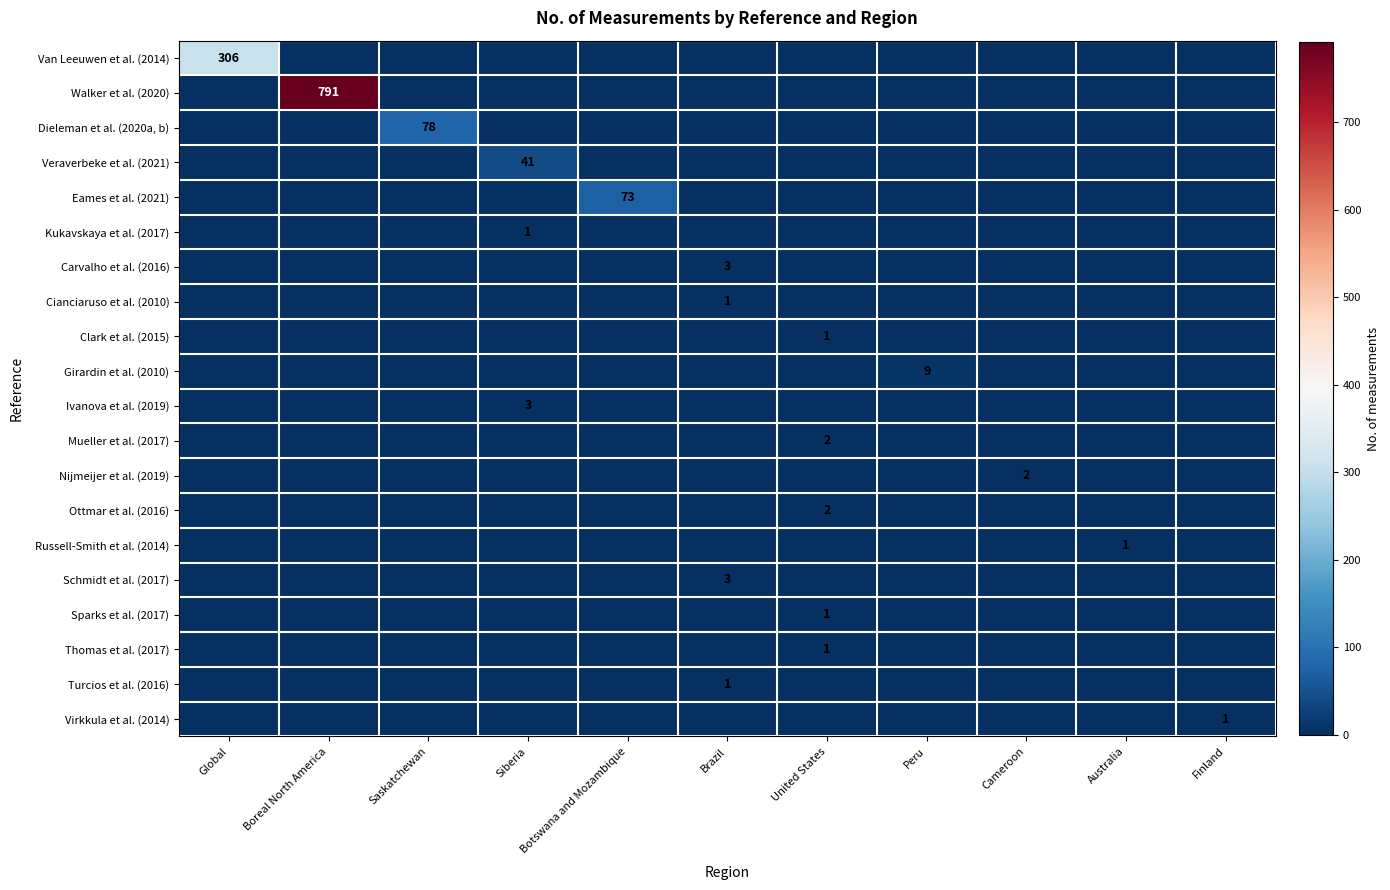

The Carvalho et al. (2016) series shows 3 at Brazil. True or false?

True